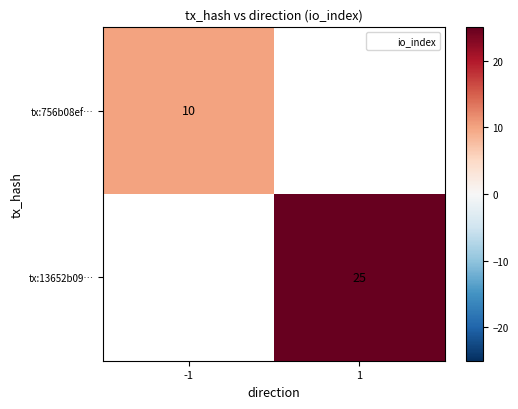

Is the value of tx:756b08ef… at -1 greater than the value of tx:13652b09… at 1?

No